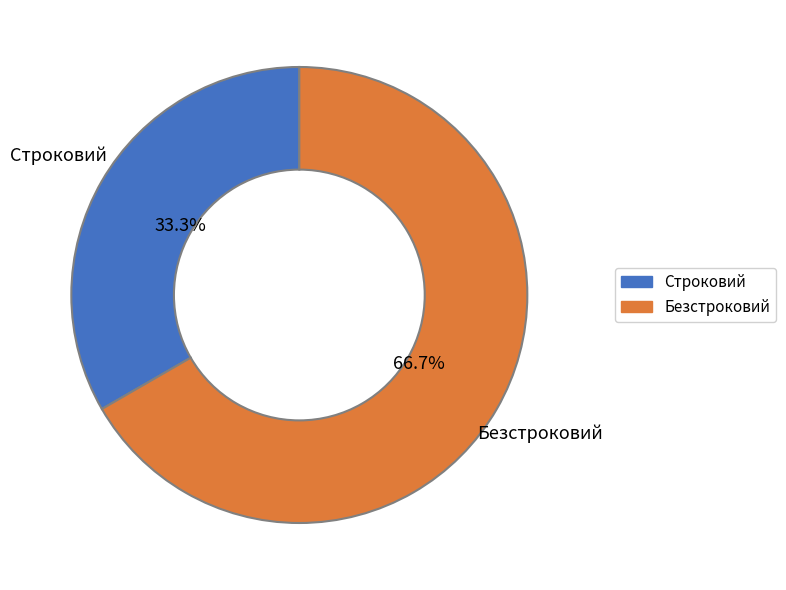

To the nearest percent, what is the difference between the Строковий and Безстроковий slice percentages?

33%